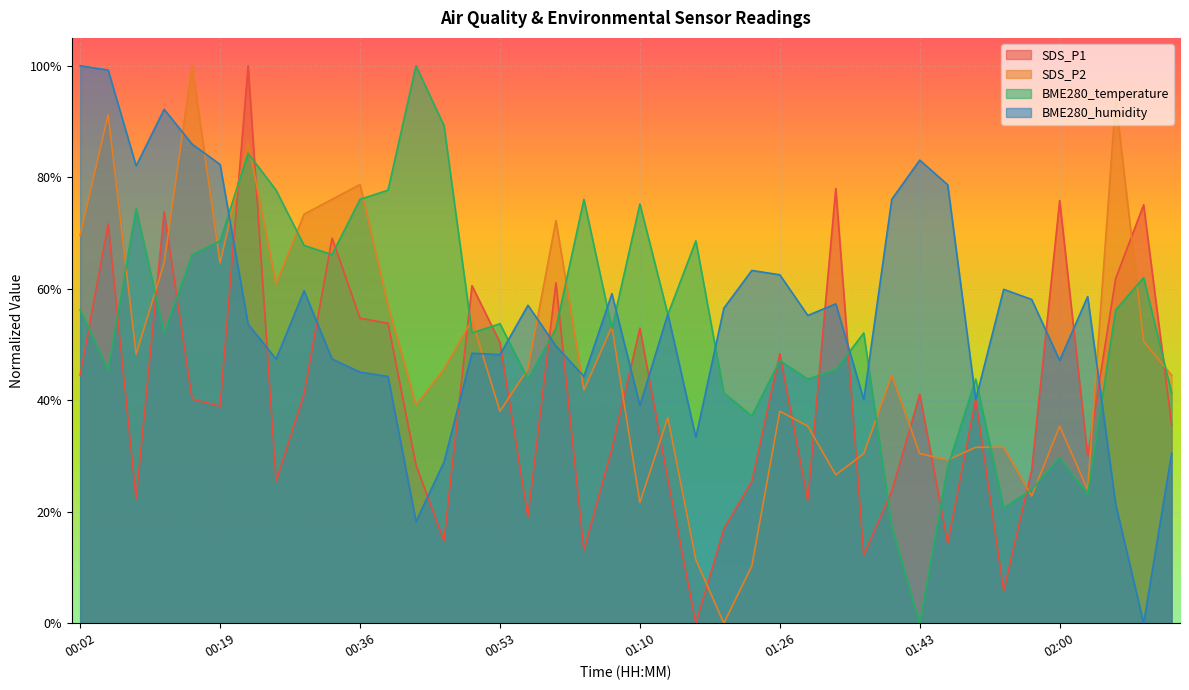

Reading left to right, what are all the values shown in this chart?

SDS_P1: 0.4	0.7	0.2	0.7	0.4	0.4	1.0	0.3	0.4	0.7	0.5	0.5	0.3	0.1	0.6	0.5	0.2	0.6	0.1	0.3	0.5	0.3	0.0	0.2	0.3	0.5	0.2	0.8	0.1	0.2	0.4	0.1	0.4	0.1	0.3	0.8	0.3	0.6	0.8	0.4
SDS_P2: 0.7	0.9	0.5	0.6	1.0	0.6	0.9	0.6	0.7	0.8	0.8	0.6	0.4	0.5	0.5	0.4	0.5	0.7	0.4	0.5	0.2	0.4	0.1	0.0	0.1	0.4	0.4	0.3	0.3	0.4	0.3	0.3	0.3	0.3	0.2	0.4	0.2	0.9	0.5	0.4
BME280_temperature: 0.6	0.5	0.7	0.5	0.7	0.7	0.8	0.8	0.7	0.7	0.8	0.8	1.0	0.9	0.5	0.5	0.4	0.5	0.8	0.5	0.8	0.6	0.7	0.4	0.4	0.5	0.4	0.5	0.5	0.2	0.0	0.3	0.4	0.2	0.2	0.3	0.2	0.6	0.6	0.4
BME280_humidity: 1.0	1.0	0.8	0.9	0.9	0.8	0.5	0.5	0.6	0.5	0.5	0.4	0.2	0.3	0.5	0.5	0.6	0.5	0.4	0.6	0.4	0.6	0.3	0.6	0.6	0.6	0.6	0.6	0.4	0.8	0.8	0.8	0.4	0.6	0.6	0.5	0.6	0.2	0.0	0.3